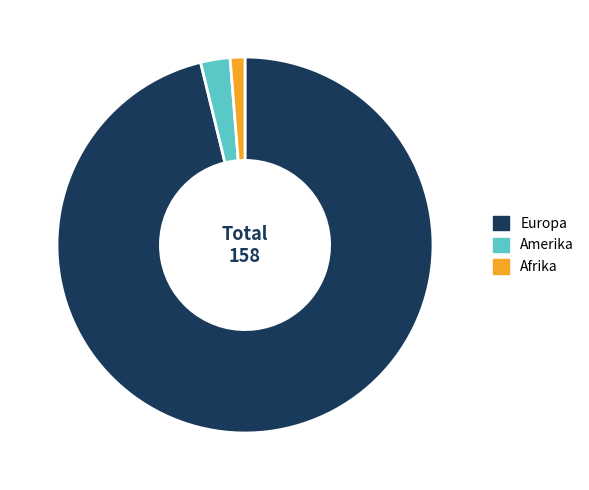

What is the majority slice?

Europa